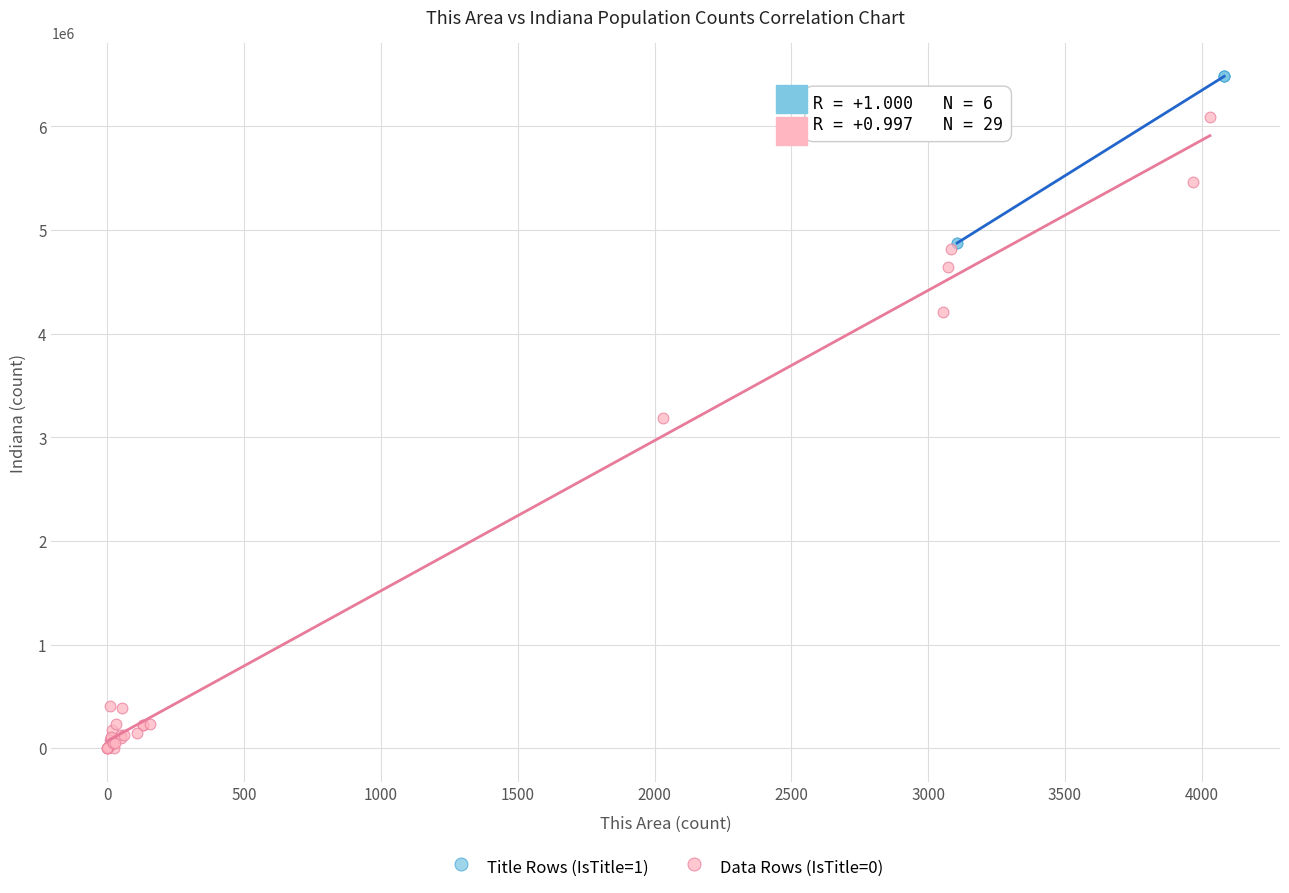

Which series contains the highest Y value?

Title Rows (IsTitle=1)